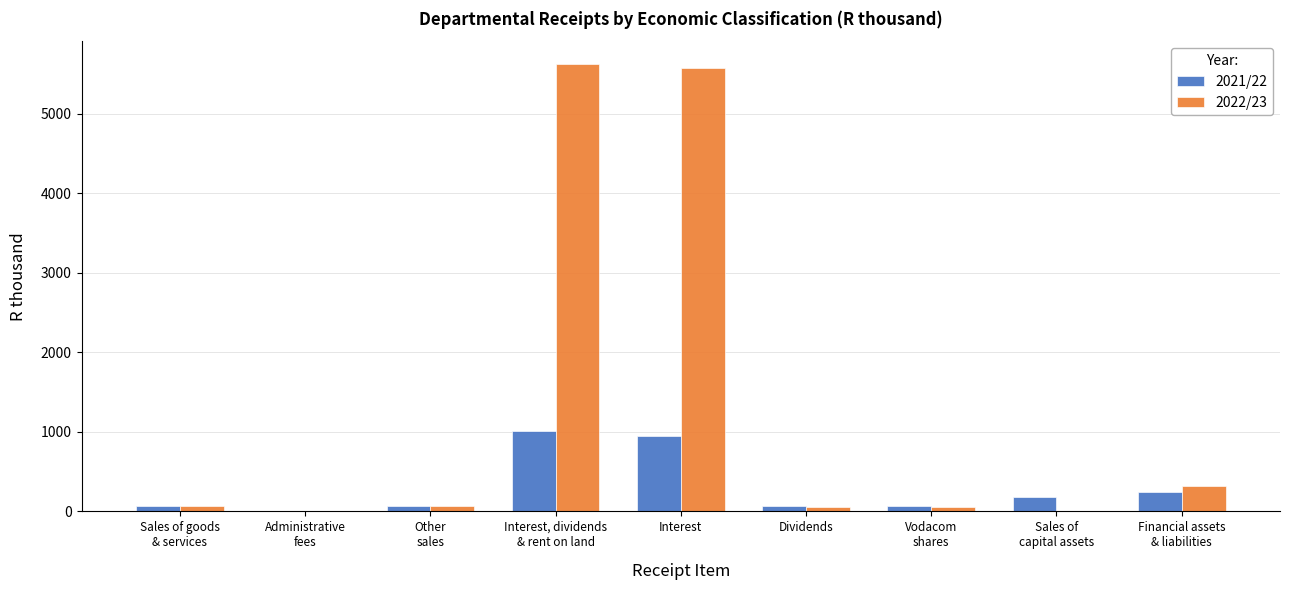

Is the value of 2021/22 at Interest greater than the value of 2022/23 at Dividends?

Yes